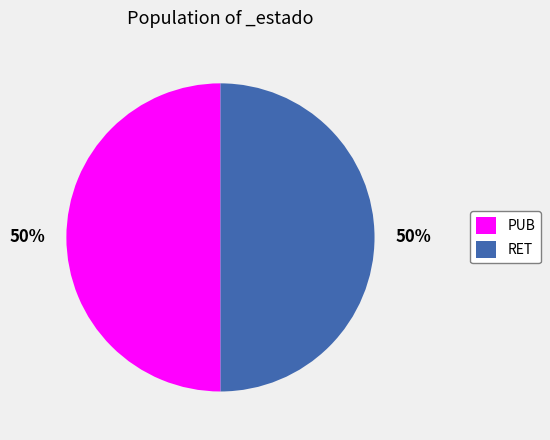

Count the number of slices in the pie.

2